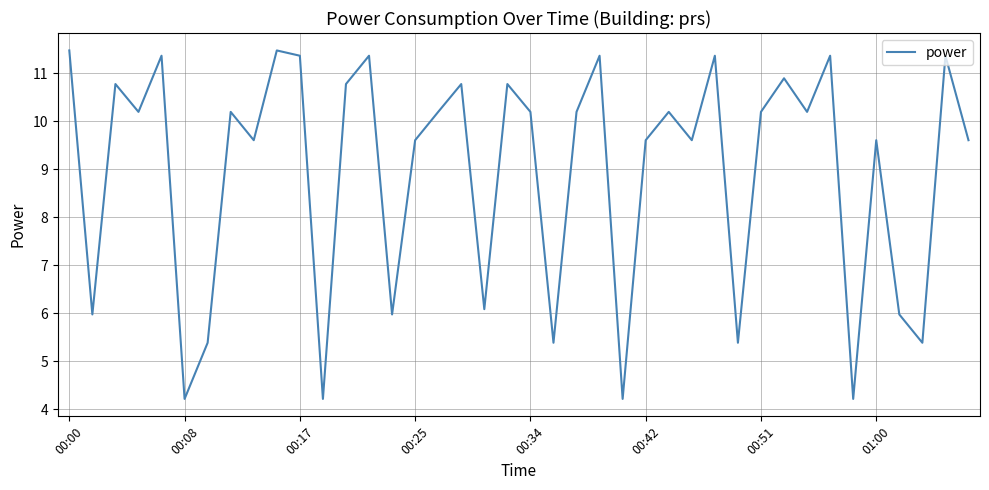

What is the minimum value shown in the chart?

4.2